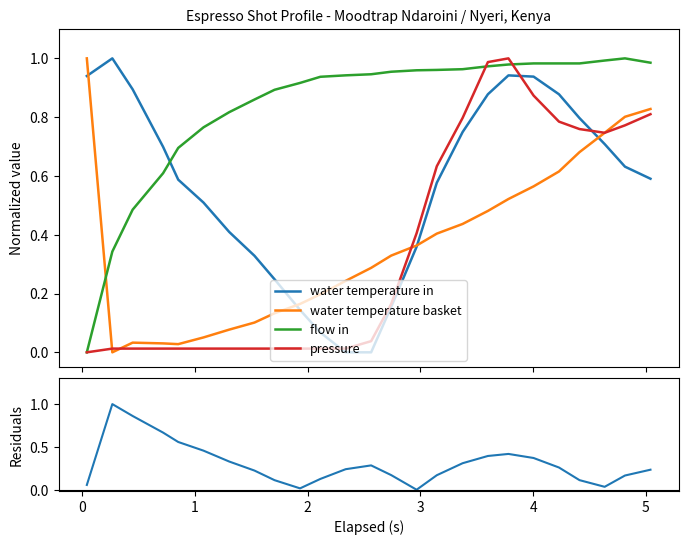

Is it true that water temperature in equals 0.9 at 23?

False